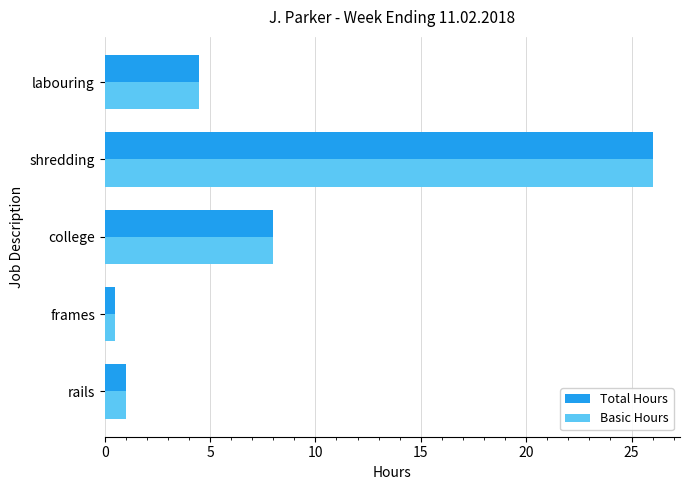

The Total Hours series shows 5.4 at college. True or false?

False